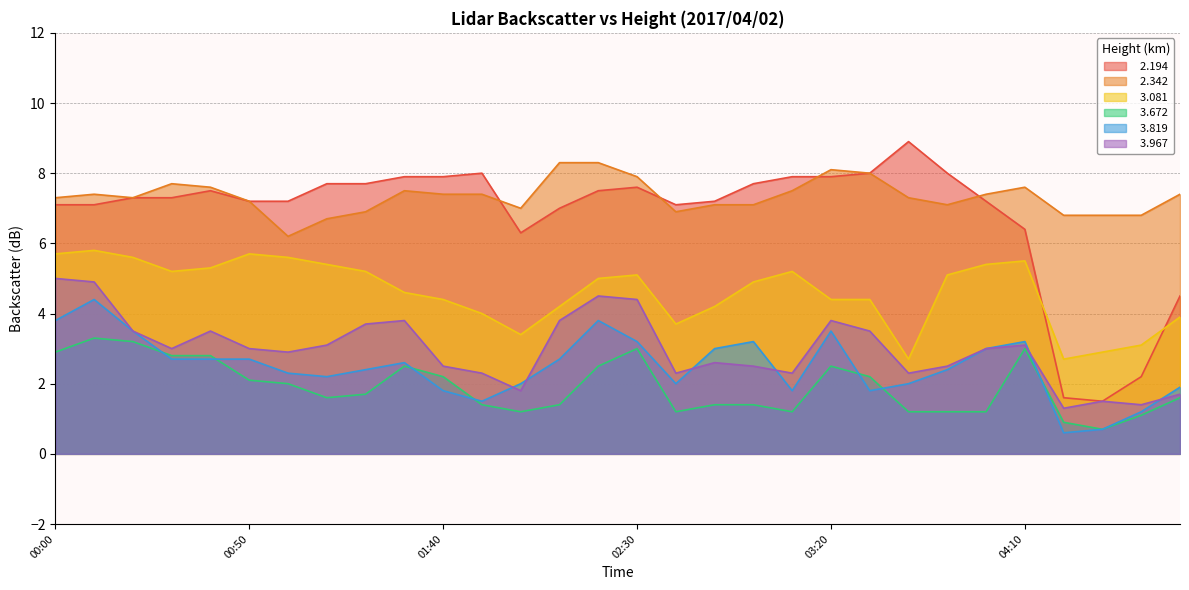

At which label does   3.819 reach its peak?

2017/04/02 00:10